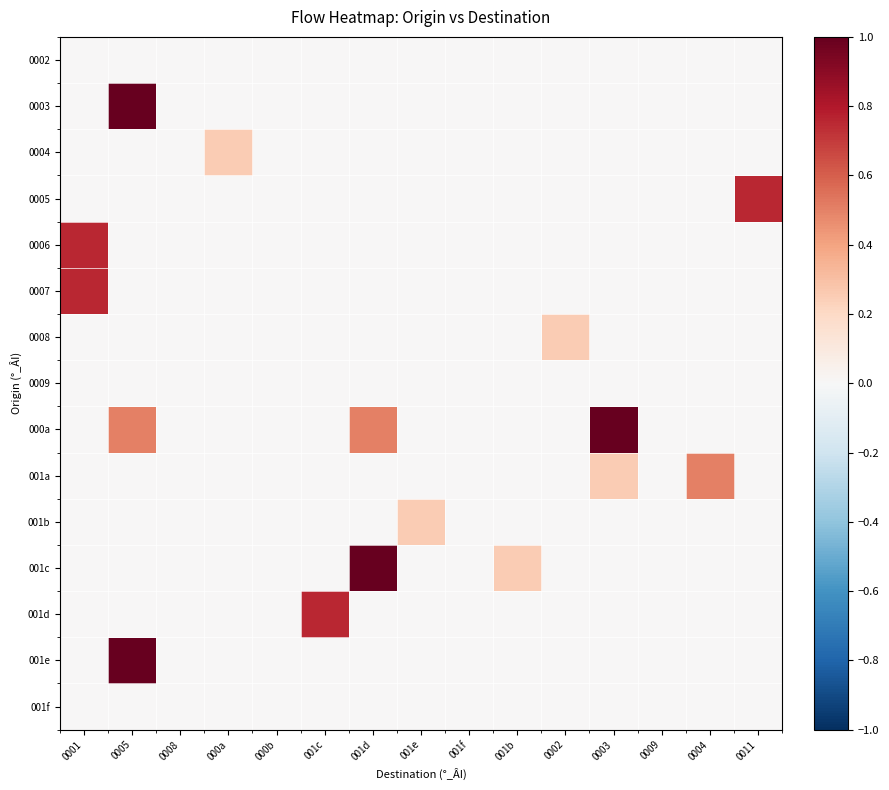

Reading left to right, what are all the values shown in this chart?

0002: 0001=0.0	0005=0.0	0008=0.0	000a=0.0	000b=0.0	001c=0.0	001d=0.0	001e=0.0	001f=0.0	001b=0.0	0002=0.0	0003=0.0	0009=0.0	0004=0.0	0011=0.0
0003: 0001=0.0	0005=1.5	0008=0.0	000a=0.0	000b=0.0	001c=0.0	001d=0.0	001e=0.0	001f=0.0	001b=0.0	0002=0.0	0003=0.0	0009=0.0	0004=0.0	0011=0.0
0004: 0001=0.0	0005=0.0	0008=0.0	000a=0.2	000b=0.0	001c=0.0	001d=0.0	001e=0.0	001f=0.0	001b=0.0	0002=0.0	0003=0.0	0009=0.0	0004=0.0	0011=0.0
0005: 0001=0.0	0005=0.0	0008=0.0	000a=0.0	000b=0.0	001c=0.0	001d=0.0	001e=0.0	001f=0.0	001b=0.0	0002=0.0	0003=0.0	0009=0.0	0004=0.0	0011=0.8
0006: 0001=0.8	0005=0.0	0008=0.0	000a=0.0	000b=0.0	001c=0.0	001d=0.0	001e=0.0	001f=0.0	001b=0.0	0002=0.0	0003=0.0	0009=0.0	0004=0.0	0011=0.0
0007: 0001=0.8	0005=0.0	0008=0.0	000a=0.0	000b=0.0	001c=0.0	001d=0.0	001e=0.0	001f=0.0	001b=0.0	0002=0.0	0003=0.0	0009=0.0	0004=0.0	0011=0.0
0008: 0001=0.0	0005=0.0	0008=0.0	000a=0.0	000b=0.0	001c=0.0	001d=0.0	001e=0.0	001f=0.0	001b=0.0	0002=0.2	0003=0.0	0009=0.0	0004=0.0	0011=0.0
0009: 0001=0.0	0005=0.0	0008=0.0	000a=0.0	000b=0.0	001c=0.0	001d=0.0	001e=0.0	001f=0.0	001b=0.0	0002=0.0	0003=0.0	0009=0.0	0004=0.0	0011=0.0
000a: 0001=0.0	0005=0.5	0008=0.0	000a=0.0	000b=0.0	001c=0.0	001d=0.5	001e=0.0	001f=0.0	001b=0.0	0002=0.0	0003=1.0	0009=0.0	0004=0.0	0011=0.0
001a: 0001=0.0	0005=0.0	0008=0.0	000a=0.0	000b=0.0	001c=0.0	001d=0.0	001e=0.0	001f=0.0	001b=0.0	0002=0.0	0003=0.2	0009=0.0	0004=0.5	0011=0.0
001b: 0001=0.0	0005=0.0	0008=0.0	000a=0.0	000b=0.0	001c=0.0	001d=0.0	001e=0.2	001f=0.0	001b=0.0	0002=0.0	0003=0.0	0009=0.0	0004=0.0	0011=0.0
001c: 0001=0.0	0005=0.0	0008=0.0	000a=0.0	000b=0.0	001c=0.0	001d=1.2	001e=0.0	001f=0.0	001b=0.2	0002=0.0	0003=0.0	0009=0.0	0004=0.0	0011=0.0
001d: 0001=0.0	0005=0.0	0008=0.0	000a=0.0	000b=0.0	001c=0.8	001d=0.0	001e=0.0	001f=0.0	001b=0.0	0002=0.0	0003=0.0	0009=0.0	0004=0.0	0011=0.0
001e: 0001=0.0	0005=2.0	0008=0.0	000a=0.0	000b=0.0	001c=0.0	001d=0.0	001e=0.0	001f=0.0	001b=0.0	0002=0.0	0003=0.0	0009=0.0	0004=0.0	0011=0.0
001f: 0001=0.0	0005=0.0	0008=0.0	000a=0.0	000b=0.0	001c=0.0	001d=0.0	001e=0.0	001f=0.0	001b=0.0	0002=0.0	0003=0.0	0009=0.0	0004=0.0	0011=0.0